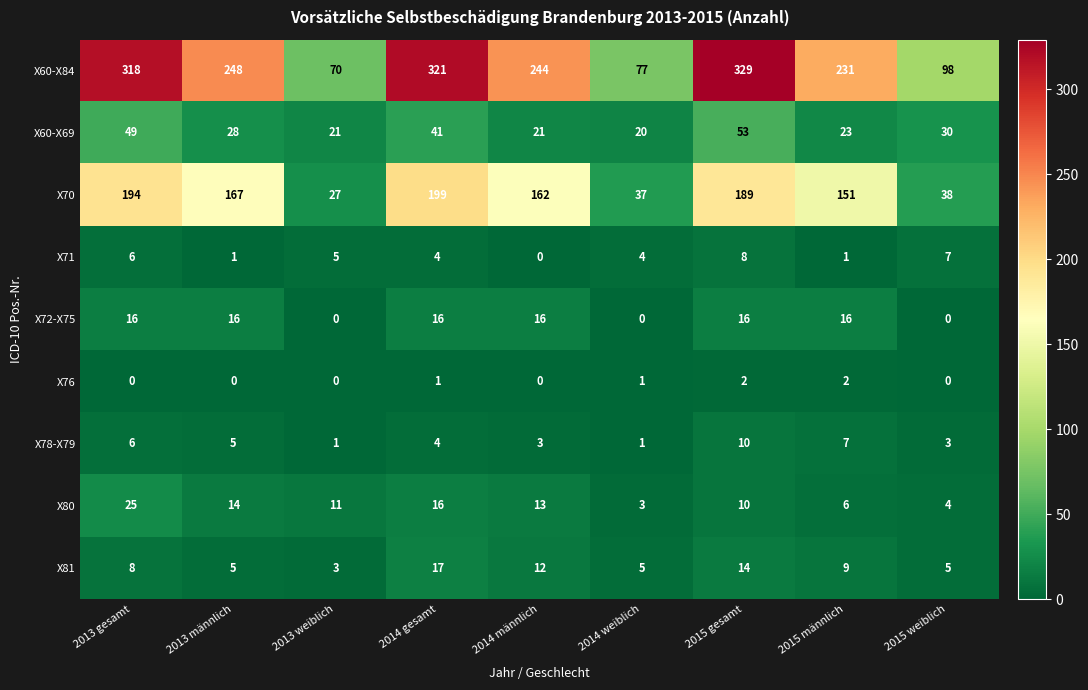

What is the total value across all series at 2015 gesamt?

631